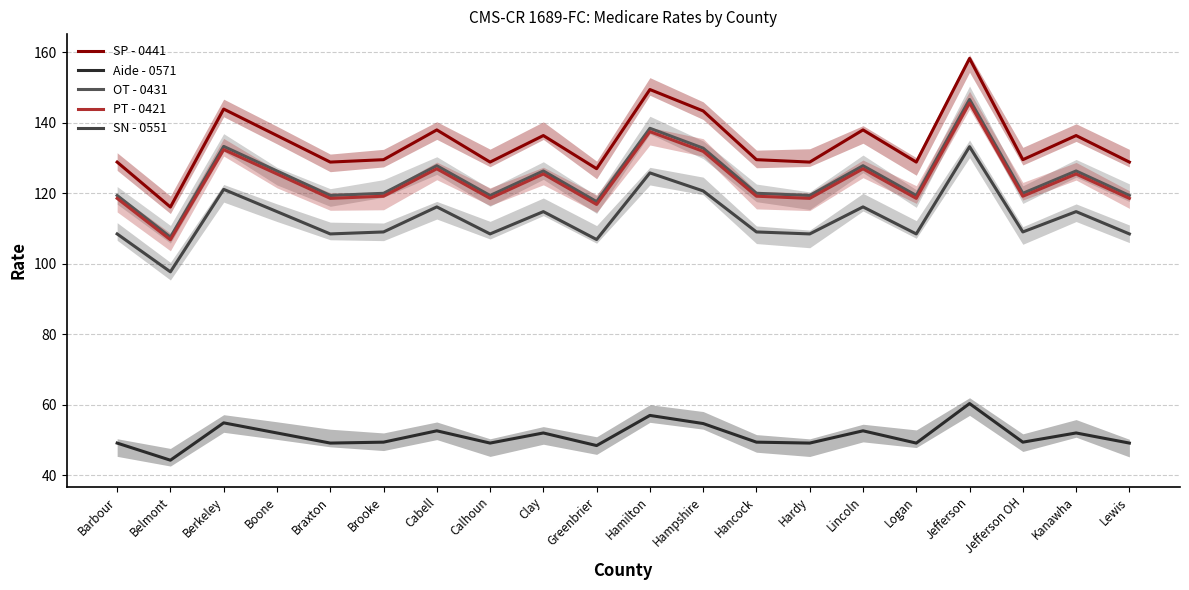

What is the value of the PT - 0421 point at the 6th from the left?

119.2